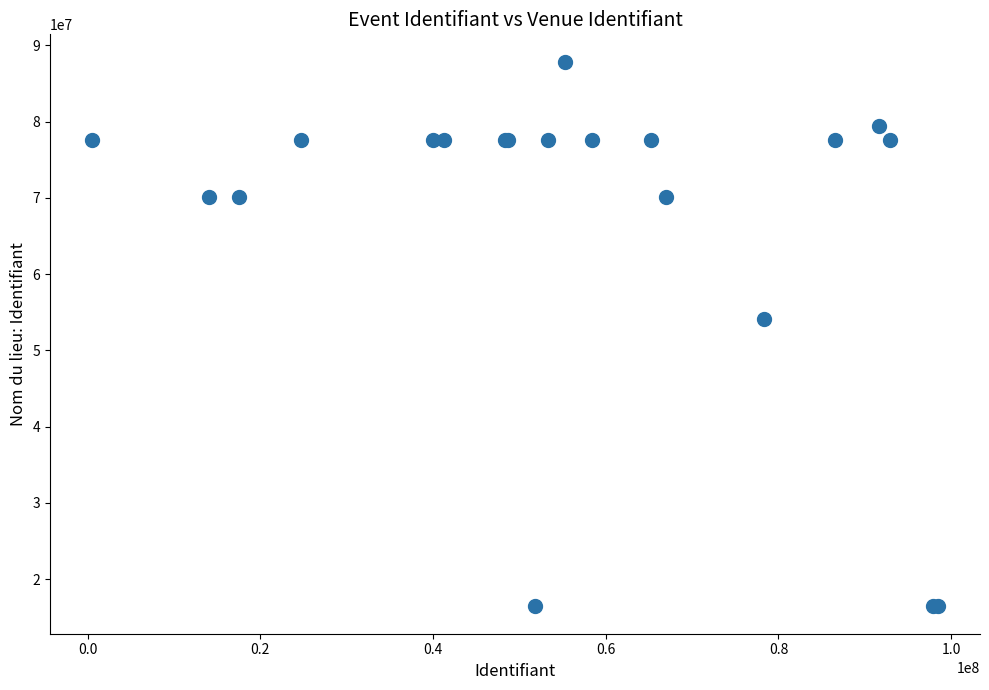

What Y value in the scatter plot is closest to 52152359?

54135216